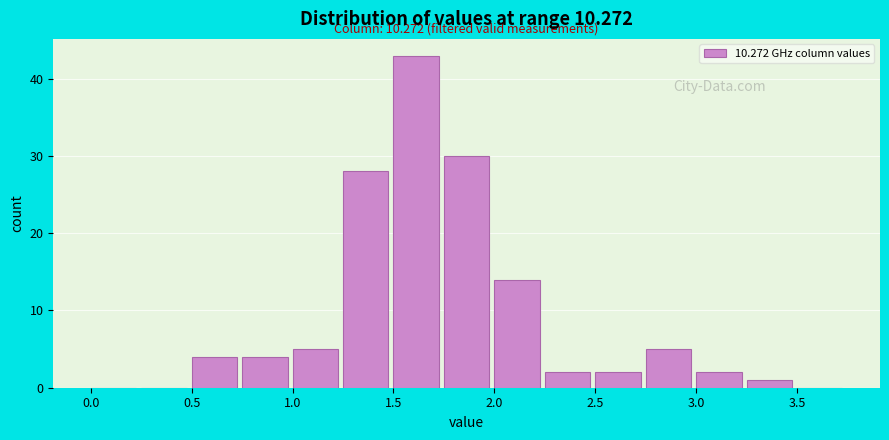

Which range on the x-axis has the tallest bar?

1.50 to 1.75